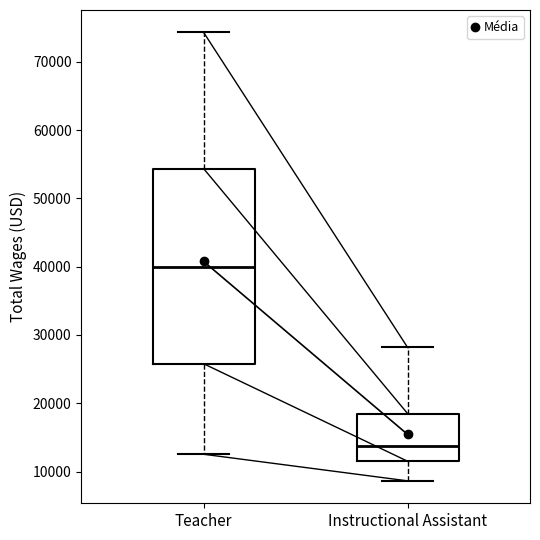

Reading left to right, transcribe this box plot: for each box, give where its median line is, the range the box spans, and where its two whiskers end, as read against the y-axis. The values are not printed on the chart, so give them approximately, as read against the axis.

Teacher: median 40000, box 26000 to 54000, whiskers 13000 to 74000
Instructional Assistant: median 14000, box 12000 to 18000, whiskers 9000 to 28000